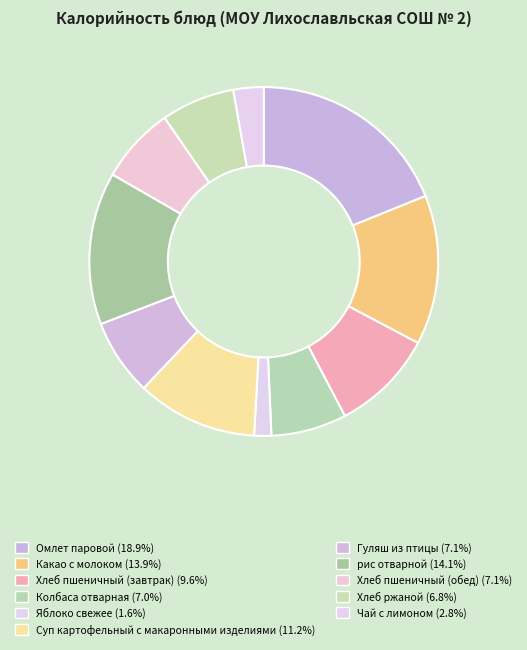

How many segments does this pie chart have?

11